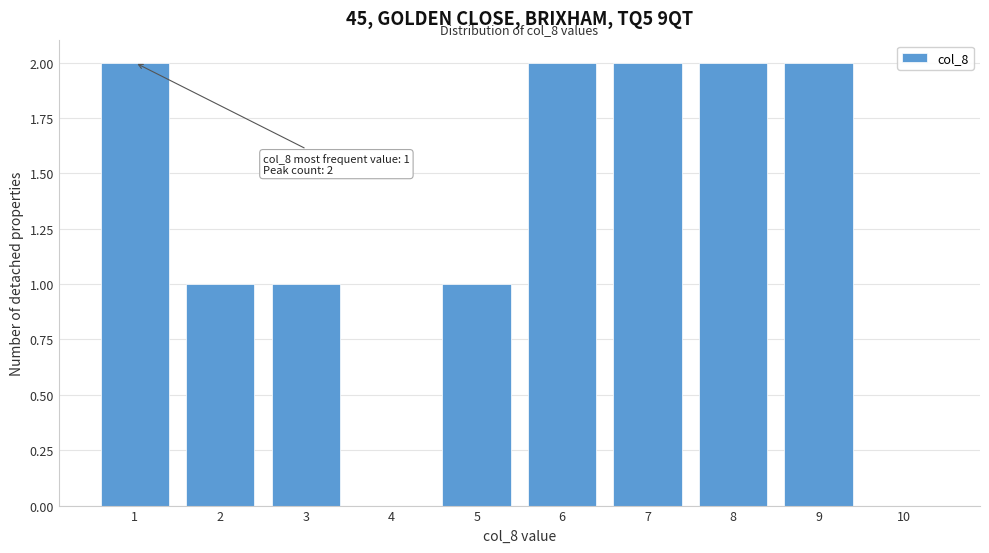

Reading left to right, what are all the values shown in this chart?

1=2	2=1	3=1	4=0	5=1	6=2	7=2	8=2	9=2	10=0